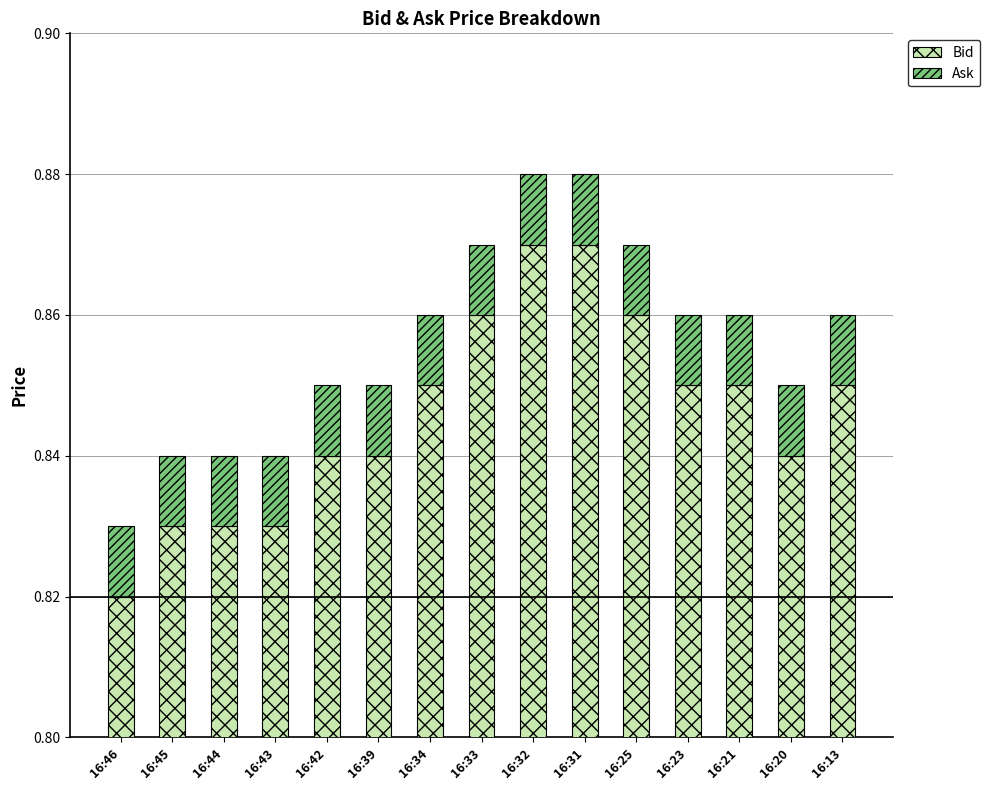

Which series has the largest range (max minus min)?

Bid